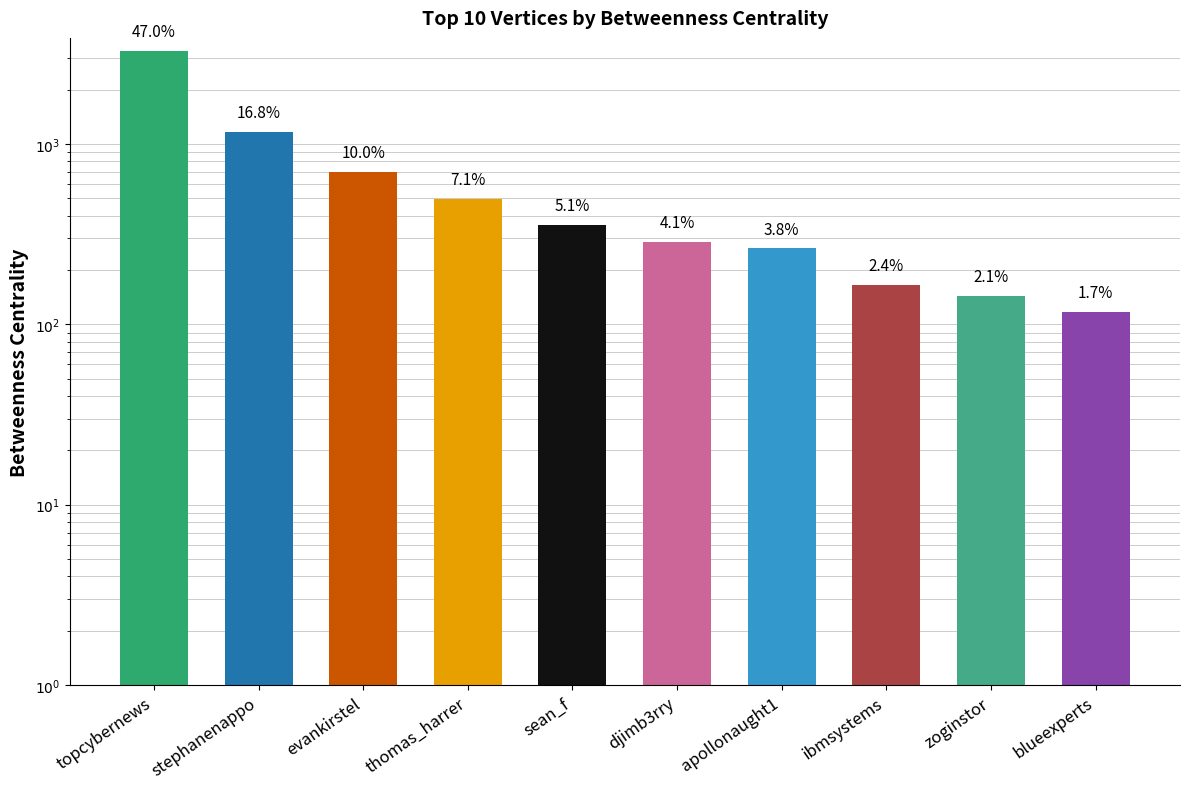

Is it true that the value at ibmsystems is 269.1?

False